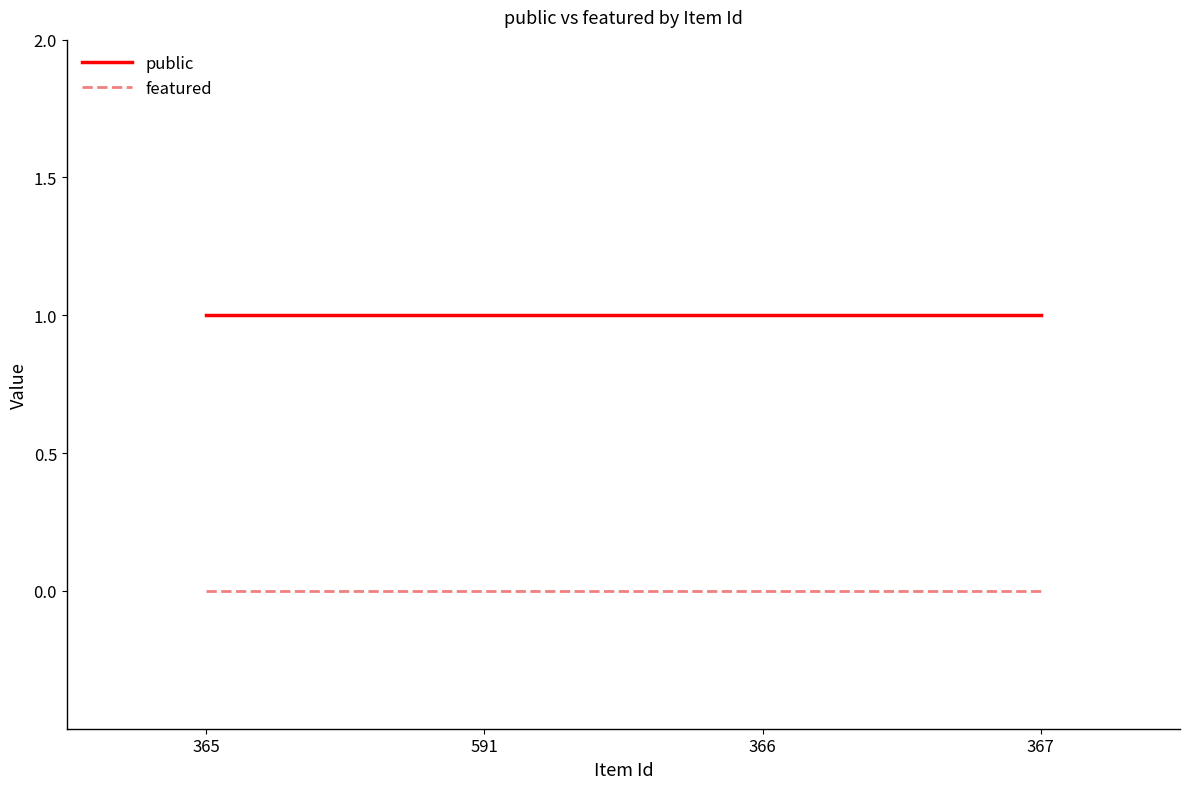

Is the value of featured at 365 greater than the value of public at 365?

No